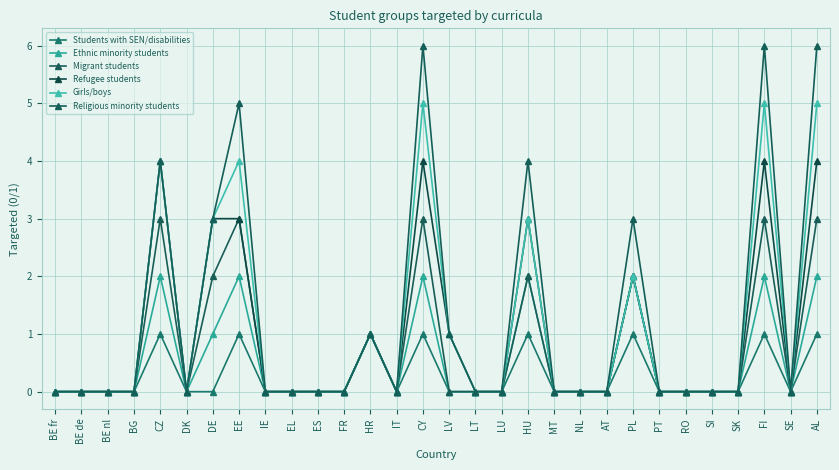

Does the chart have visible grid lines?

Yes